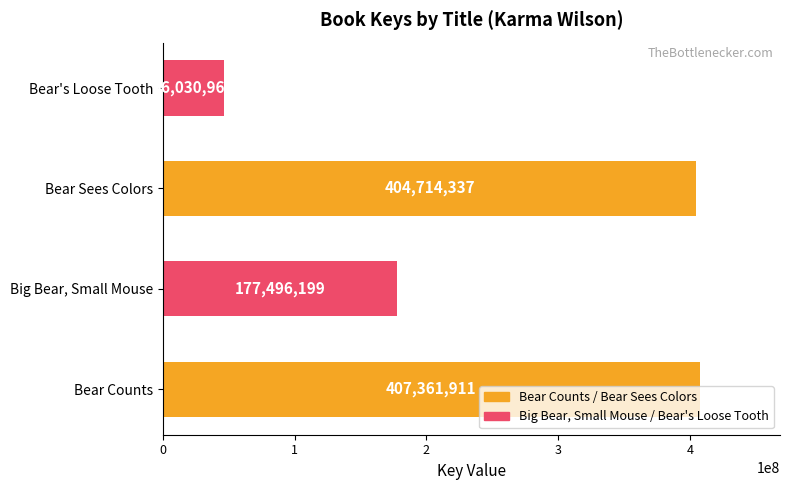

List the labels in order of value, largest first.

Bear Counts, Bear Sees Colors, Big Bear, Small Mouse, Bear's Loose Tooth